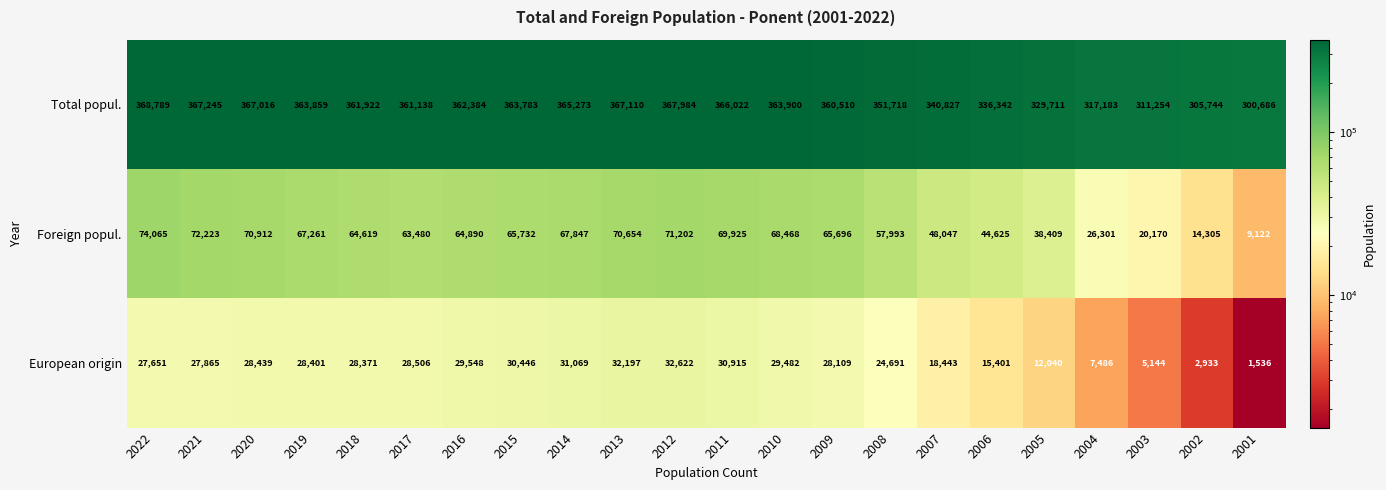

The Foreign popul. series shows 74065 at 2022. True or false?

True